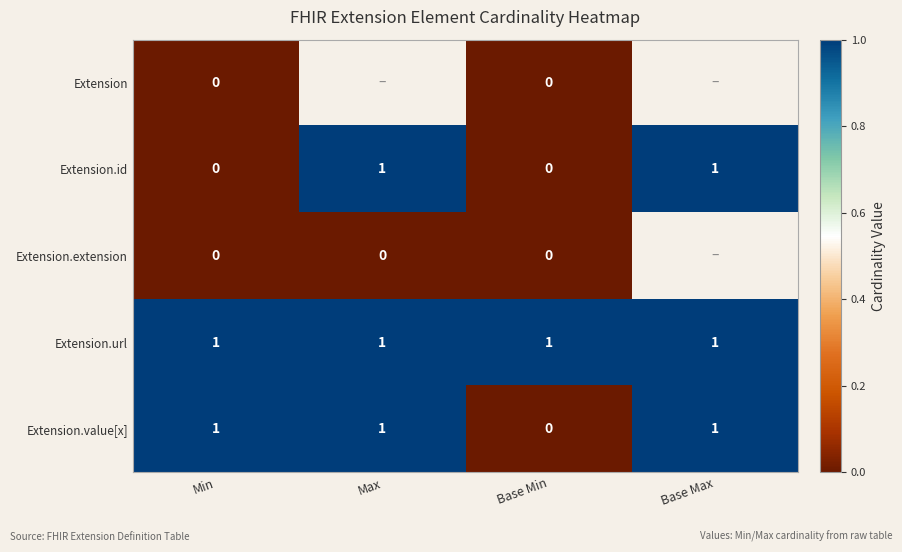

True or false: Extension.url has a value of 0.7 at Base Min.

False